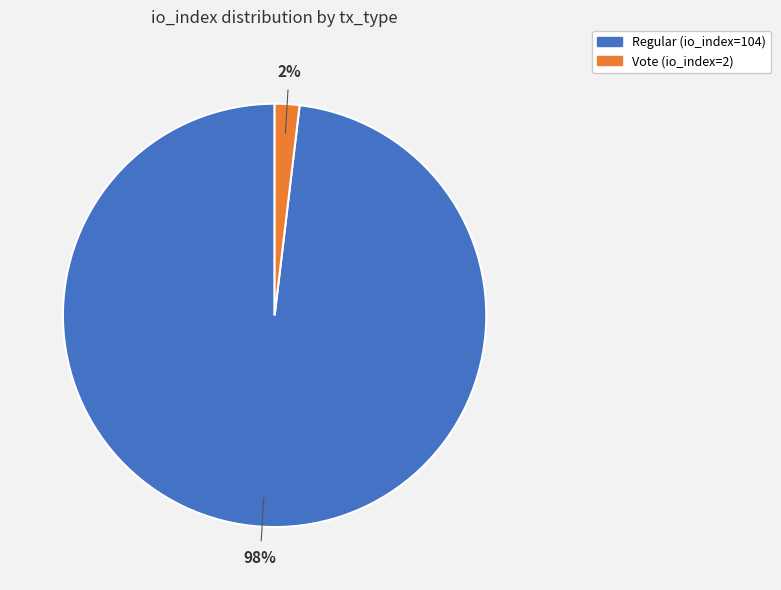

What percentage is the Vote (io_index=2) slice, to the nearest percent?

2%